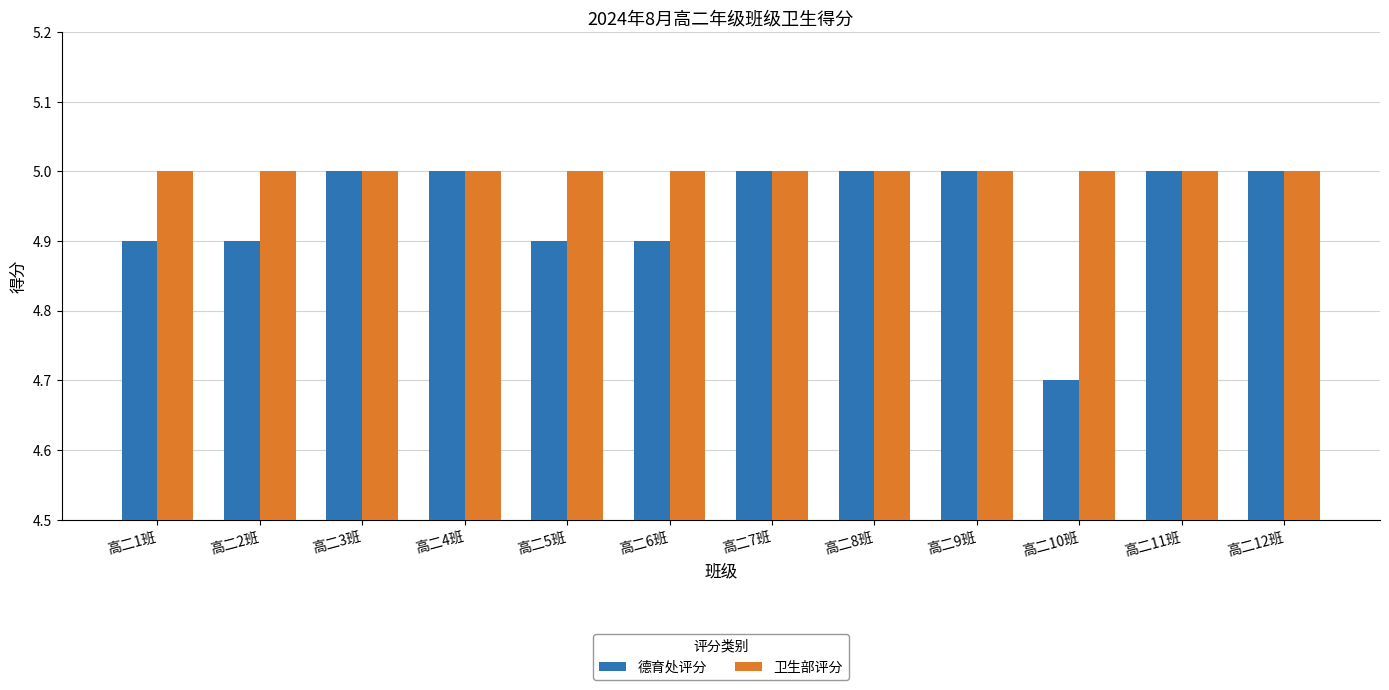

At which label does 德育处评分 reach its minimum?

高二10班